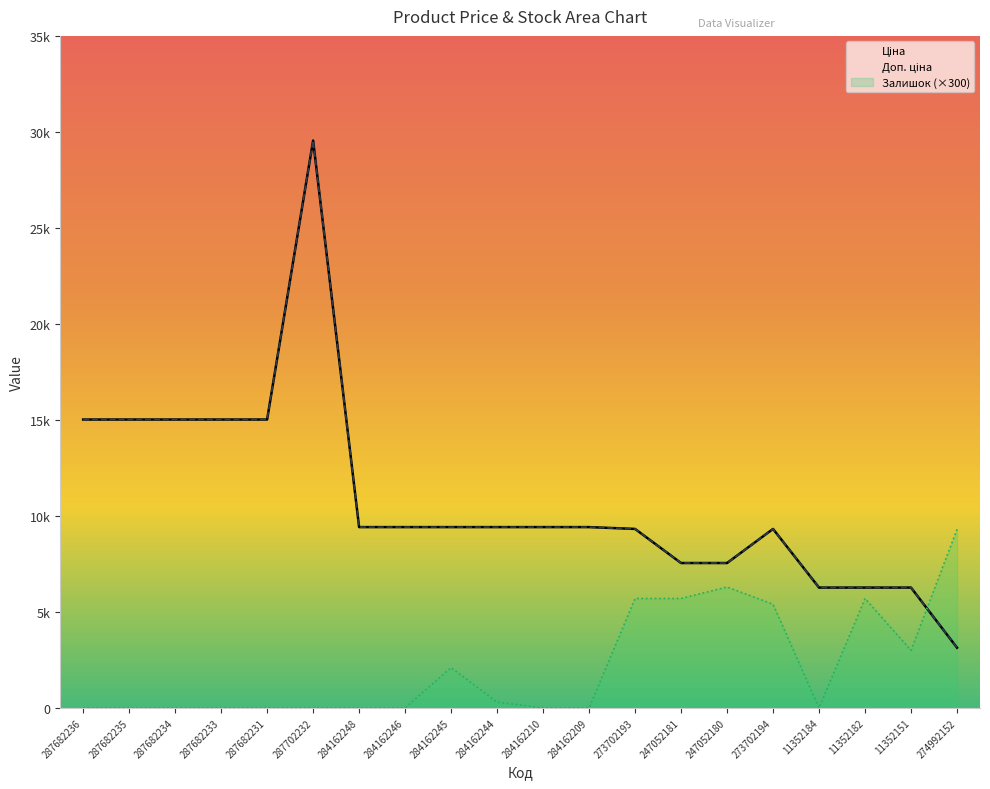

True or false: Ціна has a value of 23026.3 at 287682234.

False